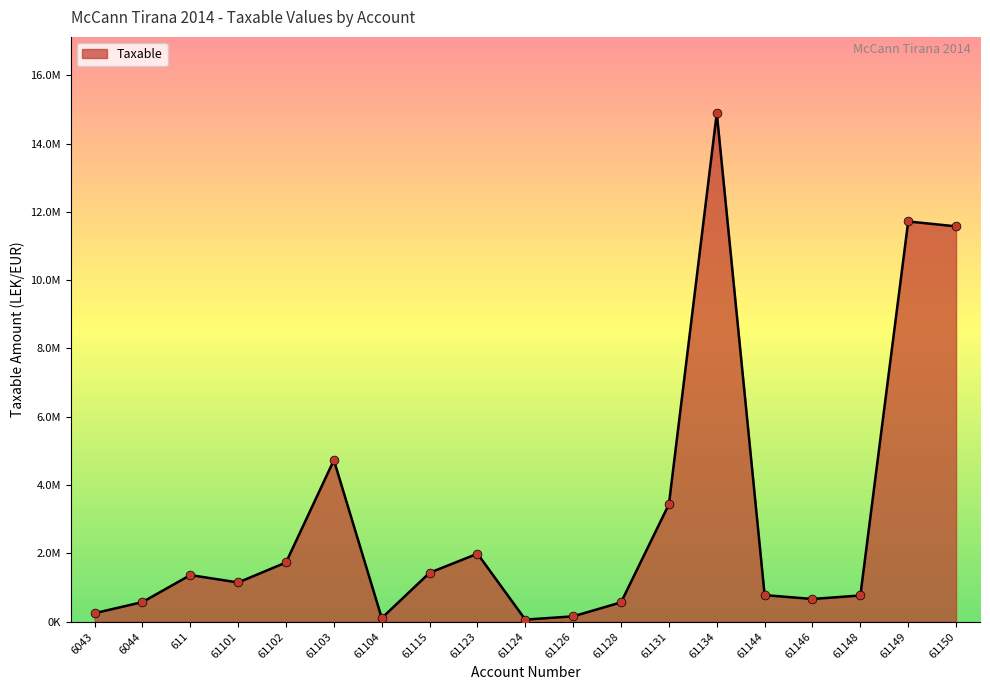

Approximately how many times larger is the value at 61115 compared to 61124?

23.2